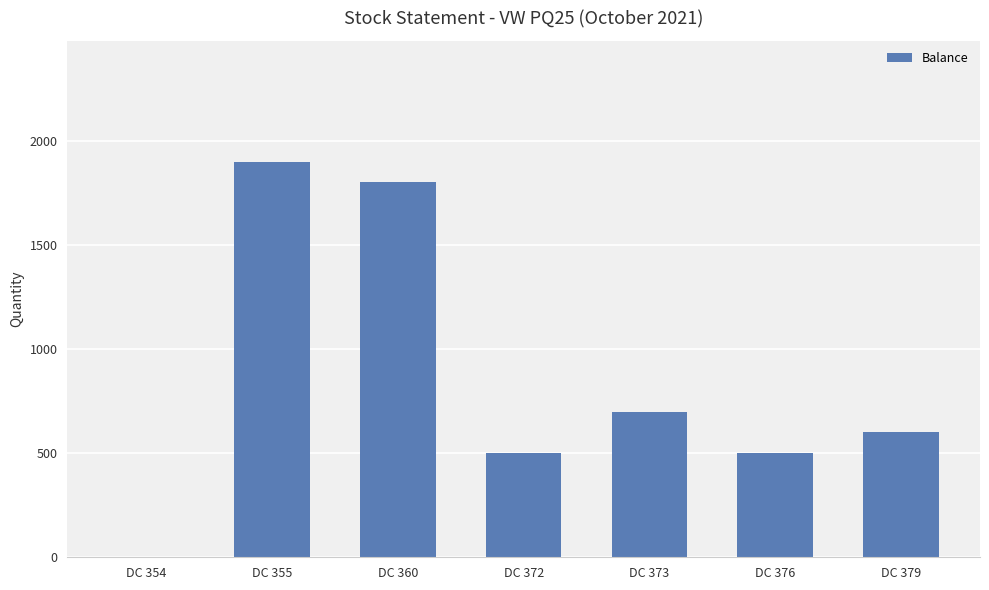

What is the sum of the values at DC 379 and DC 373?

1300